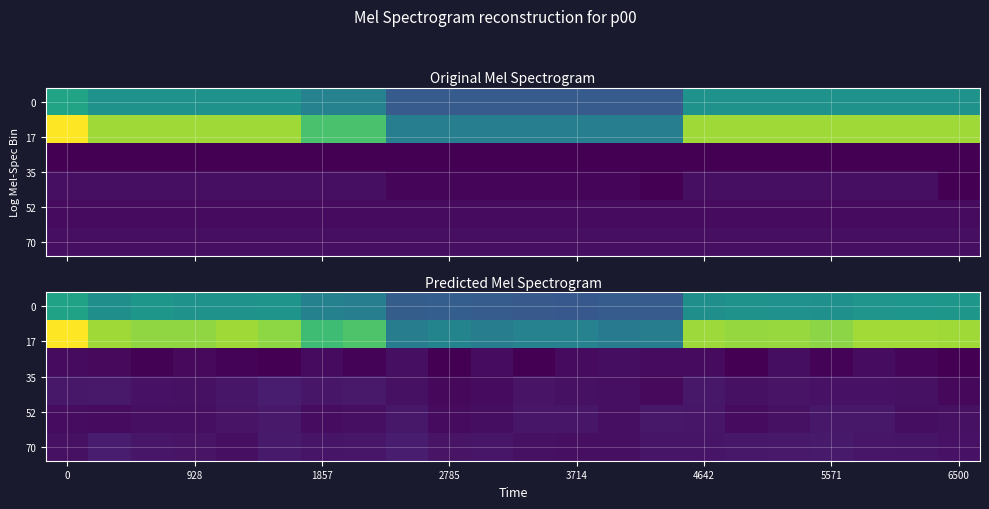

How many data points in 70 are less than 21?

9